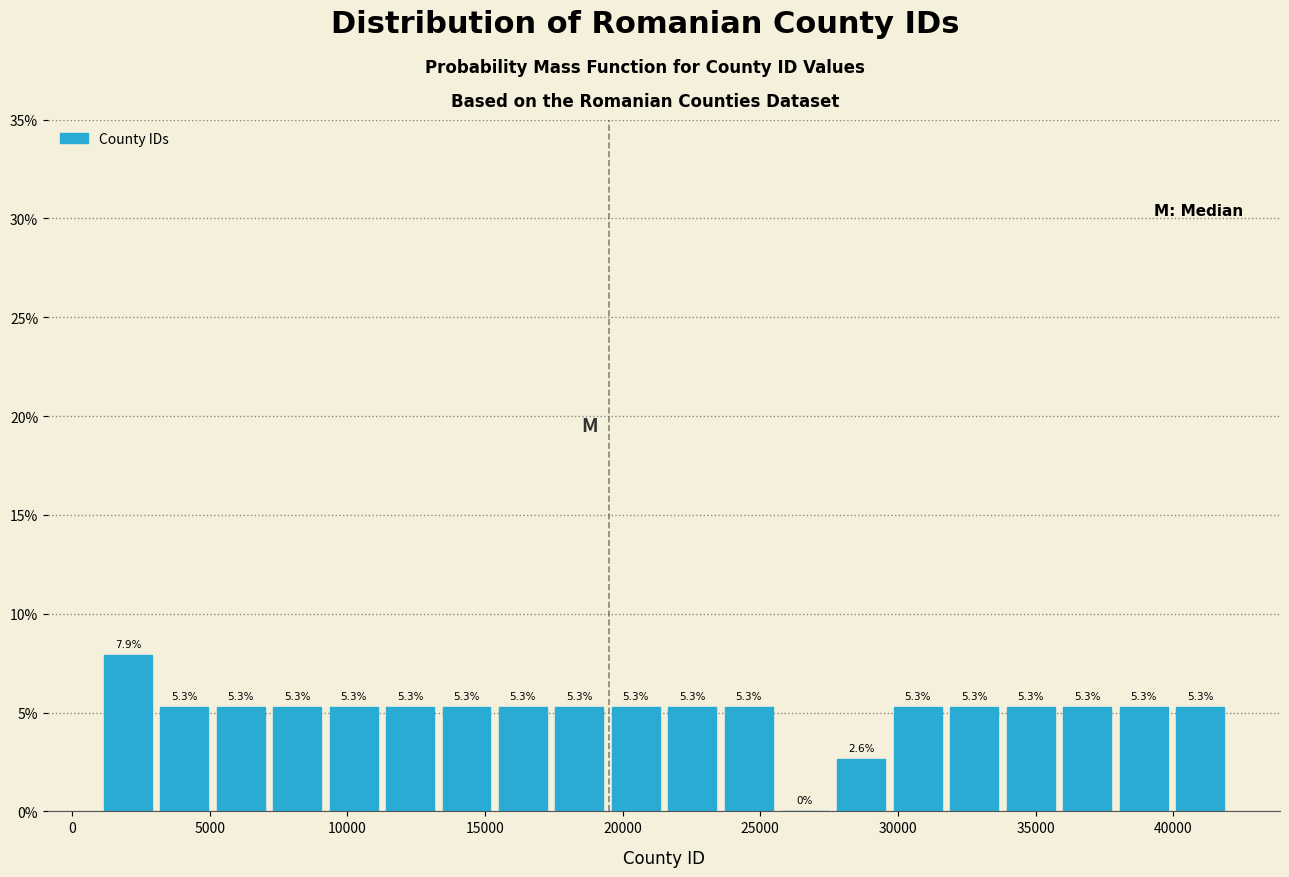

What is the height of the bar covering 19500 to 21500 on the x-axis? The bar edges are not printed on the chart, so give them approximately, as read against the axis.

5.3